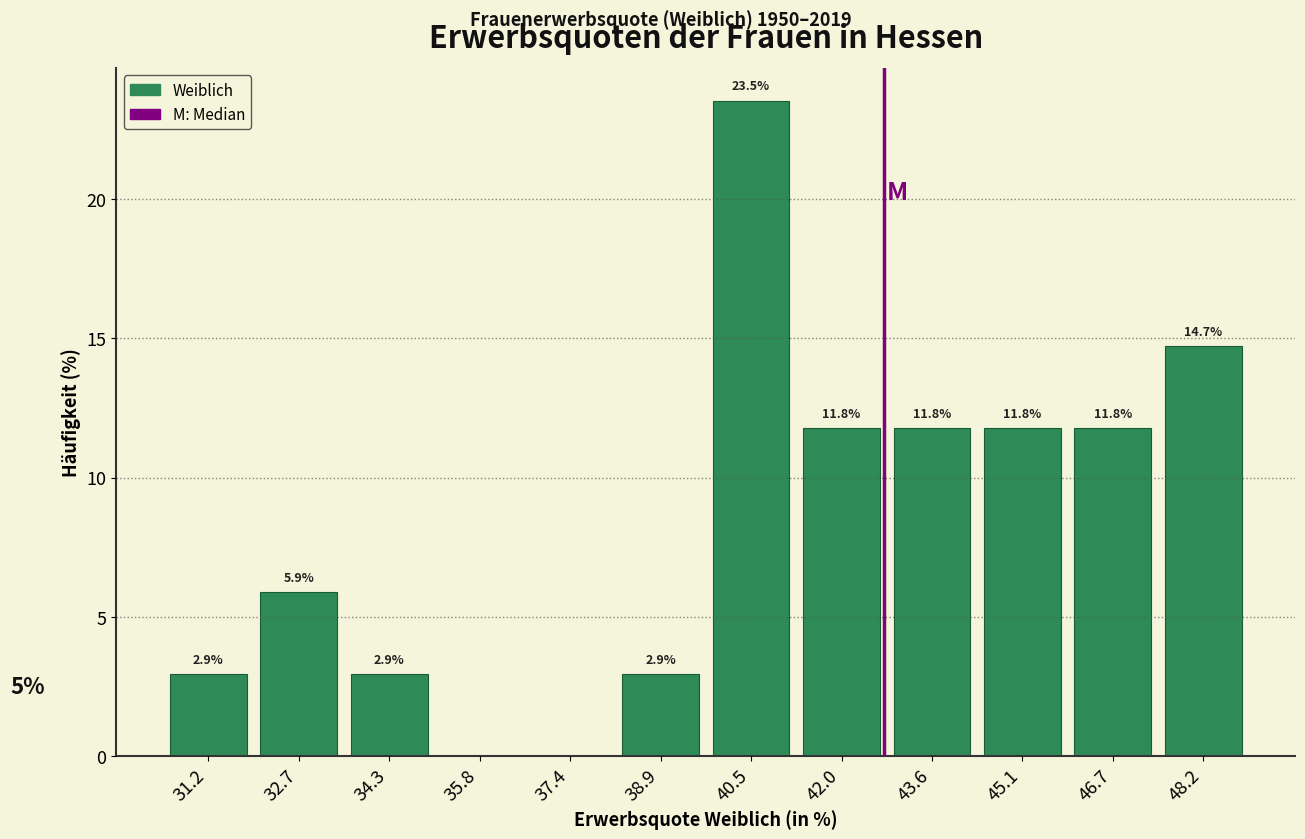

Over which range of the x-axis is the bar tallest?

39.70 to 41.25